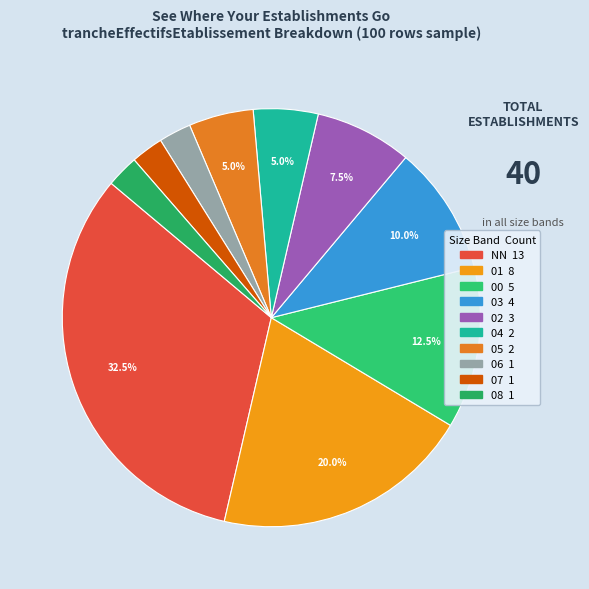

Combined, do 00 and 07 account for over 50%?

No